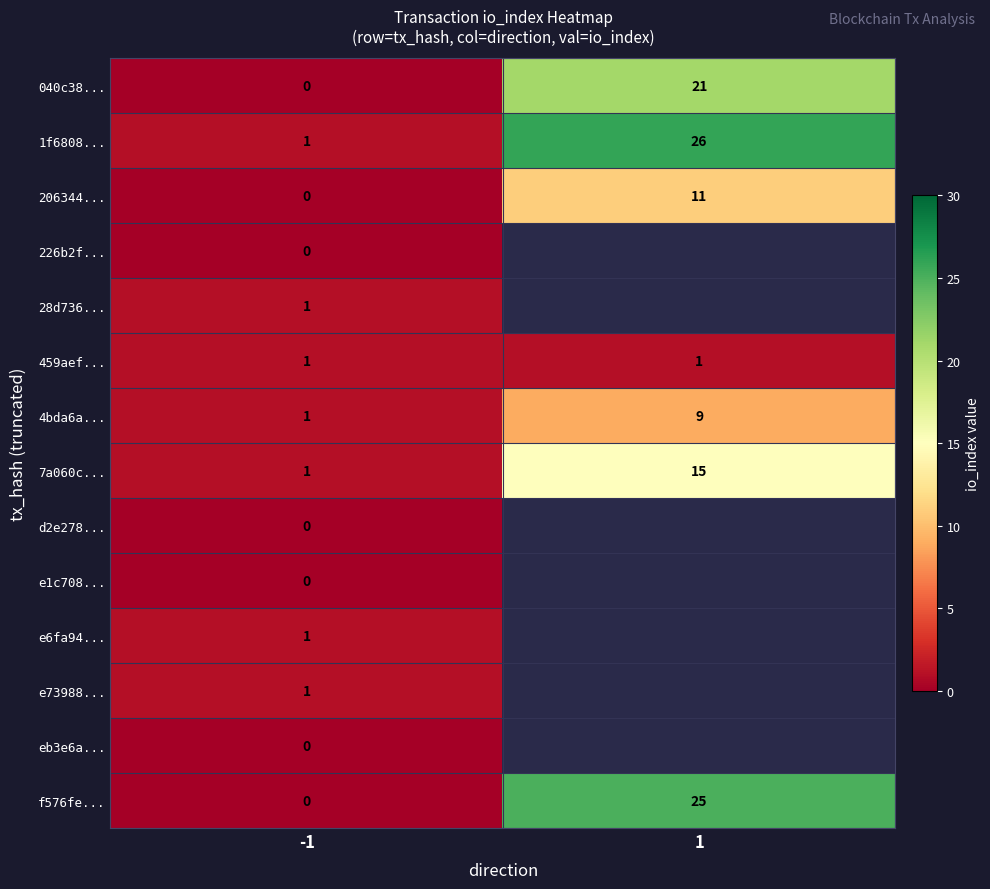

What is the sum of all 206344... values?

11